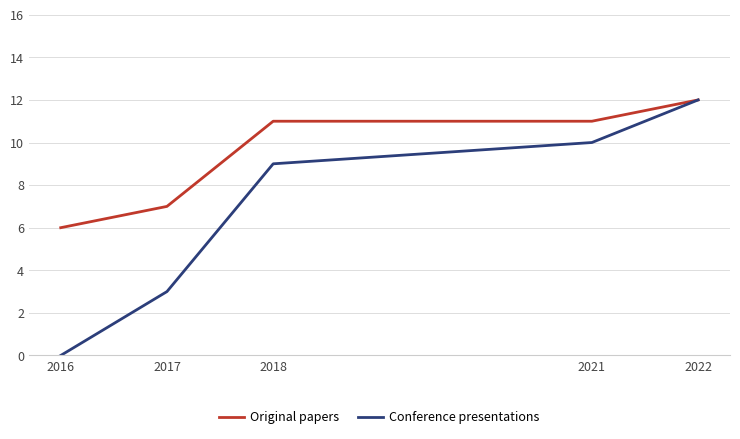

How many values in the Conference presentations series are below 9?

2